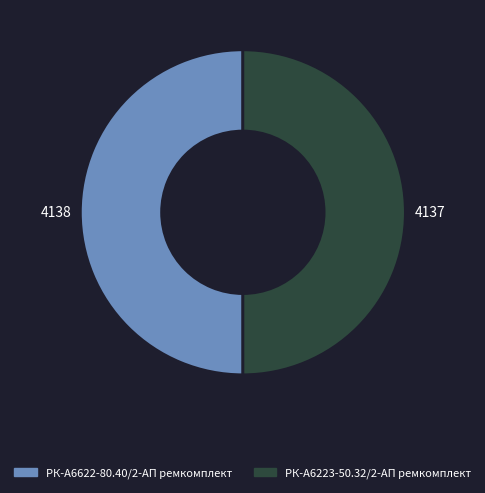

True or false: РК-А6622-80.40/2-АП ремкомплект accounts for 58% of the total.

False